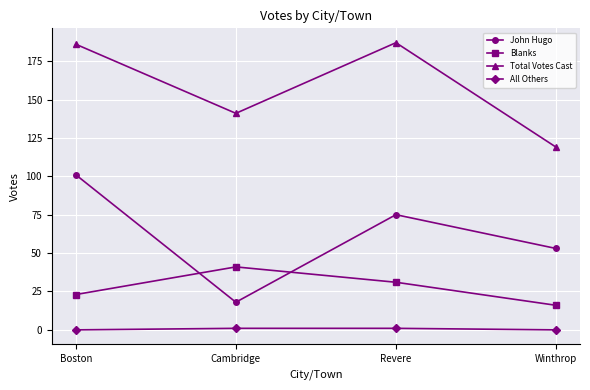

What is the difference between the maximum and minimum values in the Blanks series?

25